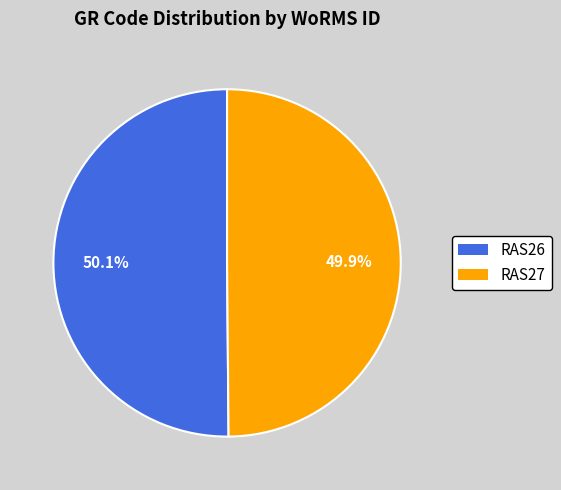

Approximately how many times larger is the value at RAS27 compared to RAS26?

1.0